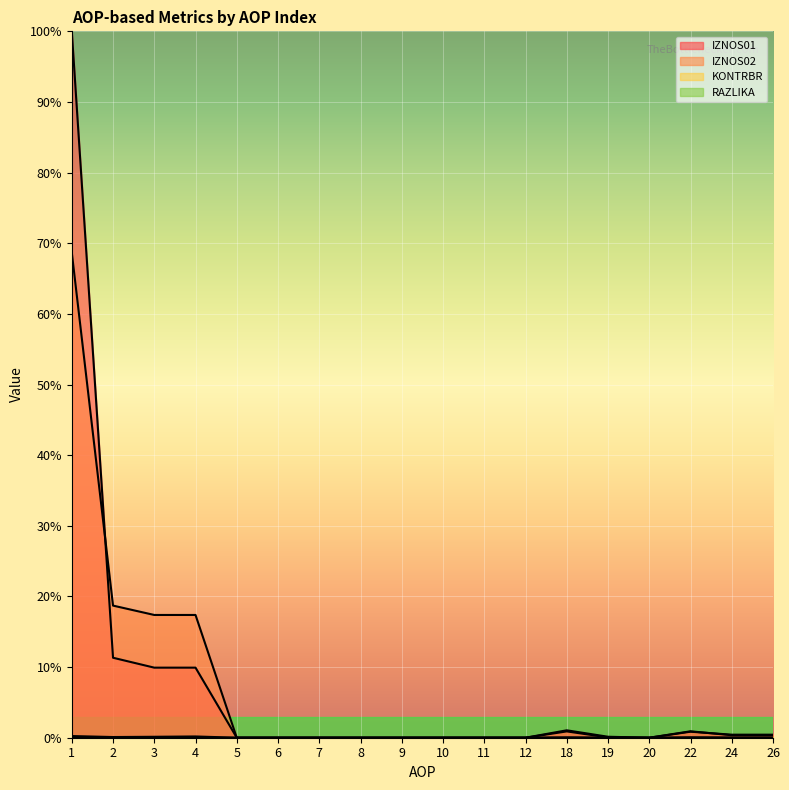

Which label corresponds to the smallest value in the chart?

5